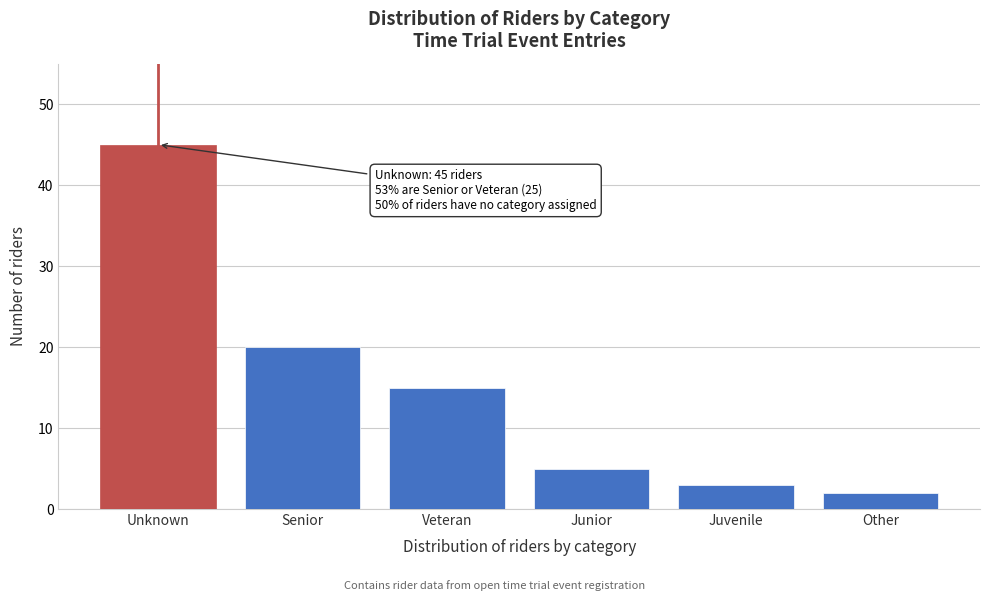

Reading left to right, list all the values displayed in this chart.

45	20	15	5	3	2